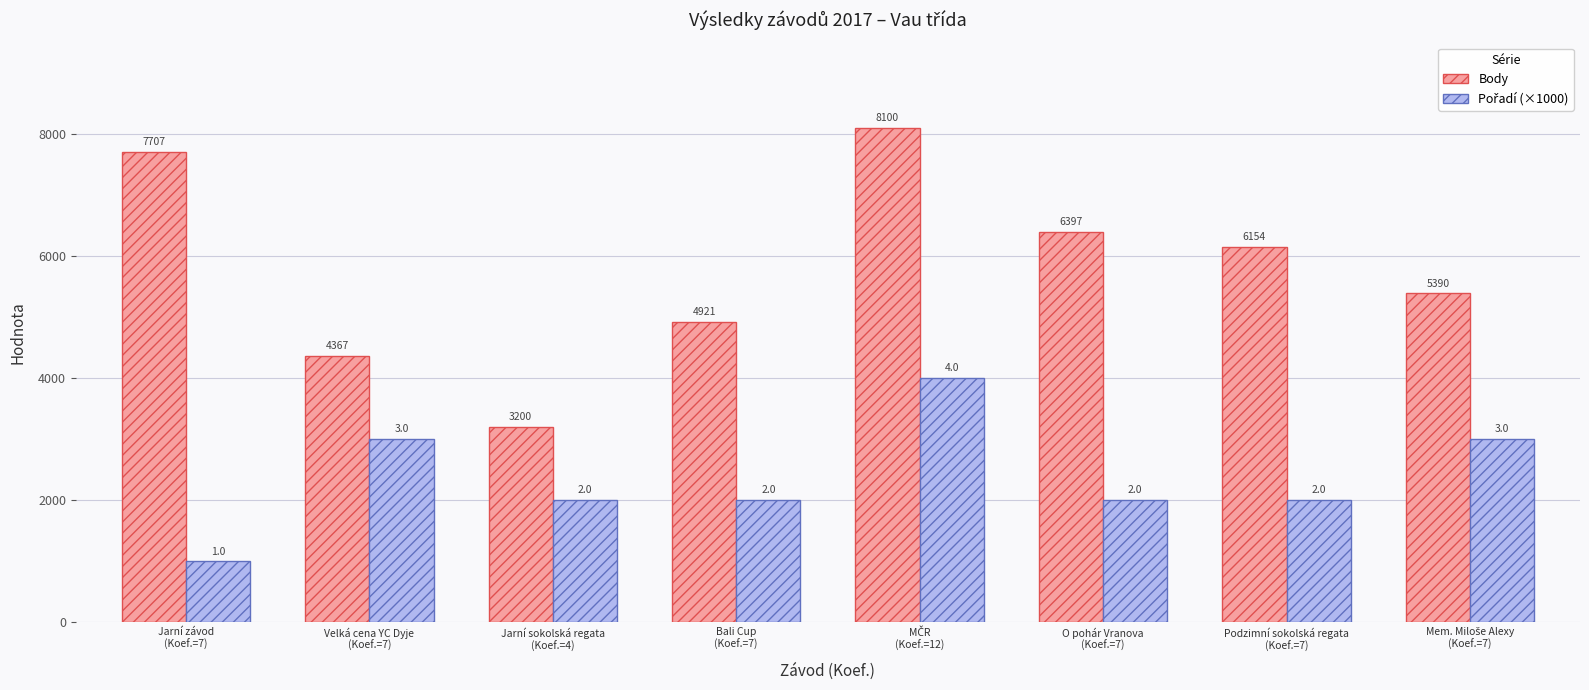

Which series changed the most between Jarní sokolská regata
(Koef.=4) and O pohár Vranova
(Koef.=7)?

Body